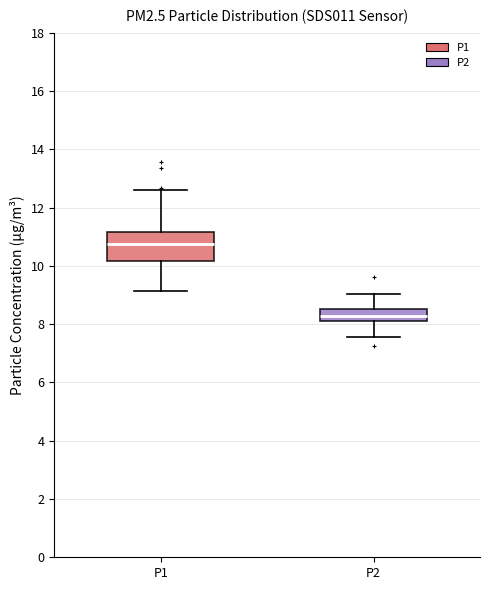

Reading left to right, read every box against the y-axis: the position of its median line, the range the box covers, and the ends of its whiskers. The values are not printed on the chart, so give them approximately, as read against the axis.

P1: median 10.8, box 10.2 to 11.2, whiskers 9.2 to 12.6
P2: median 8.2, box 8.0 to 8.6, whiskers 7.6 to 9.0